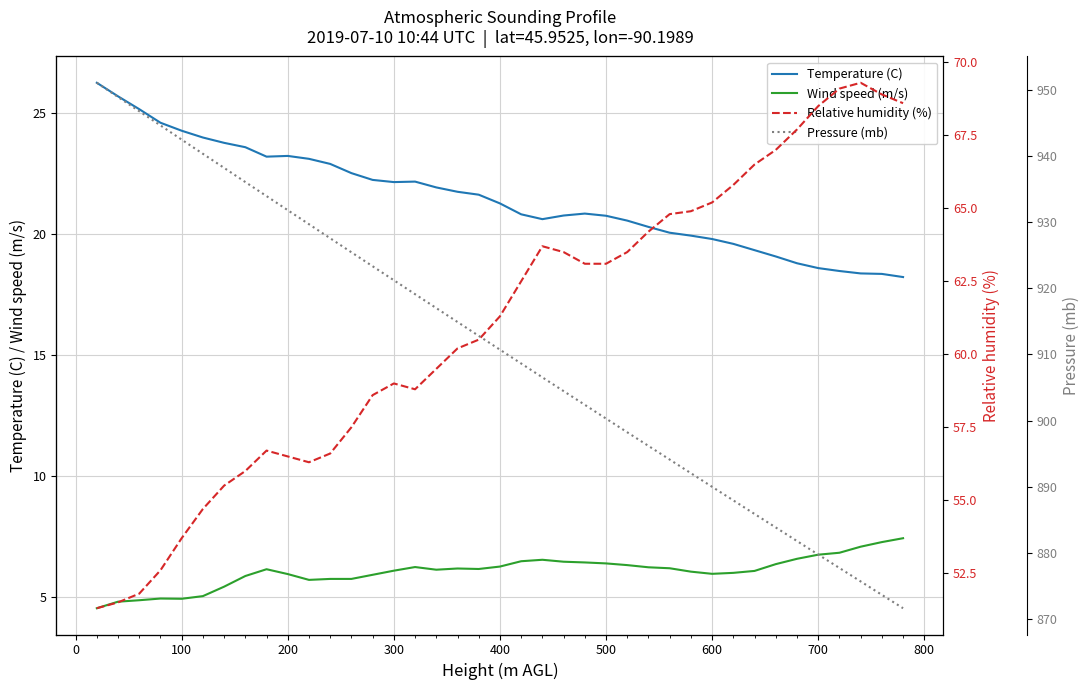

What is the value of the Pressure (mb) point at the 18th from the left?

914.9